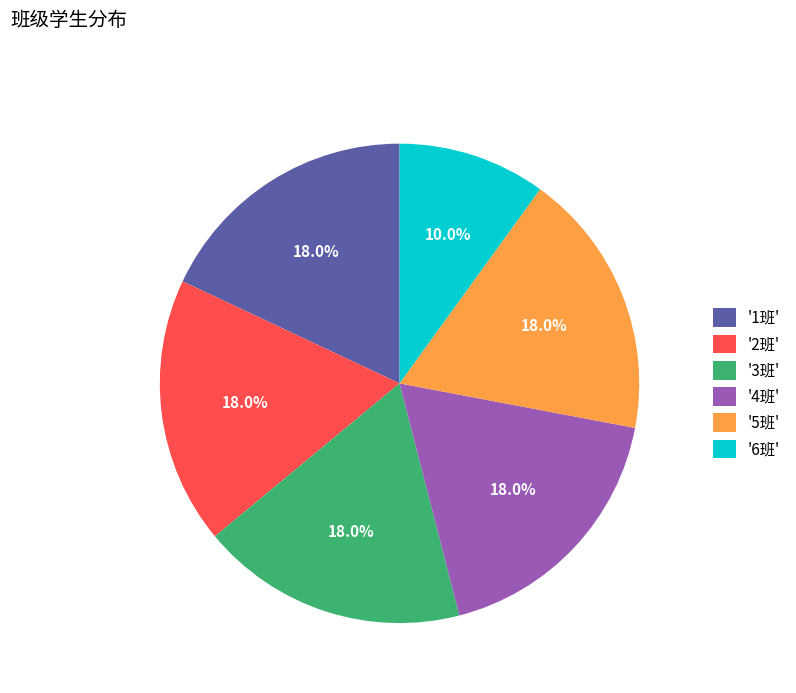

What is the smallest slice in the pie chart?

'6班'